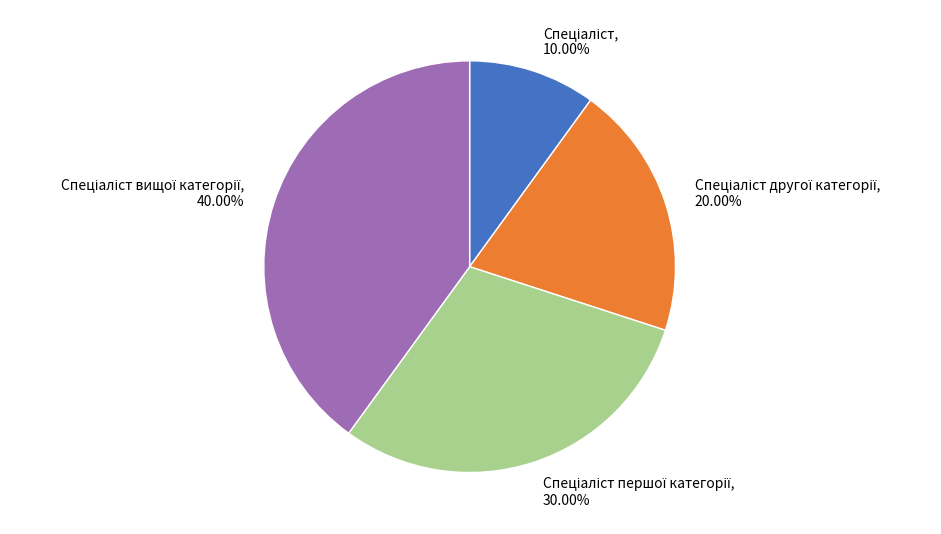

Does any single category account for the majority?

No